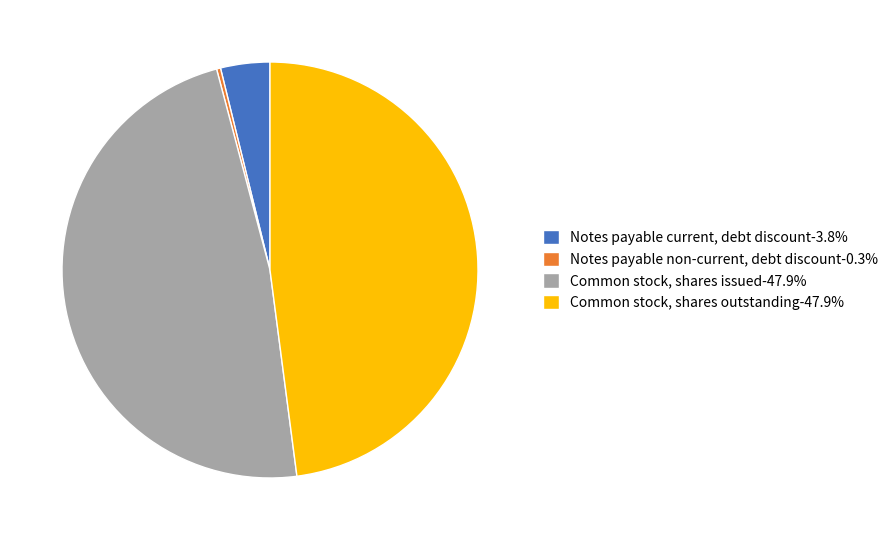

Is there any slice that represents more than half of the pie?

No